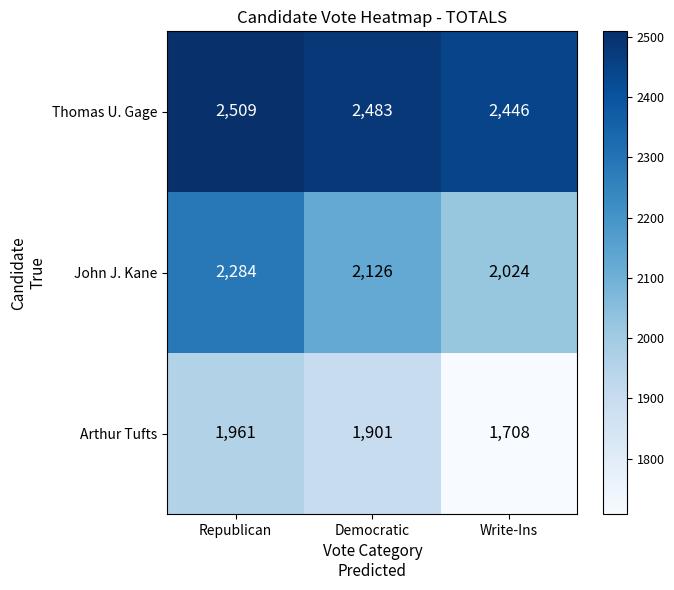

How many distinct data groups are displayed?

3